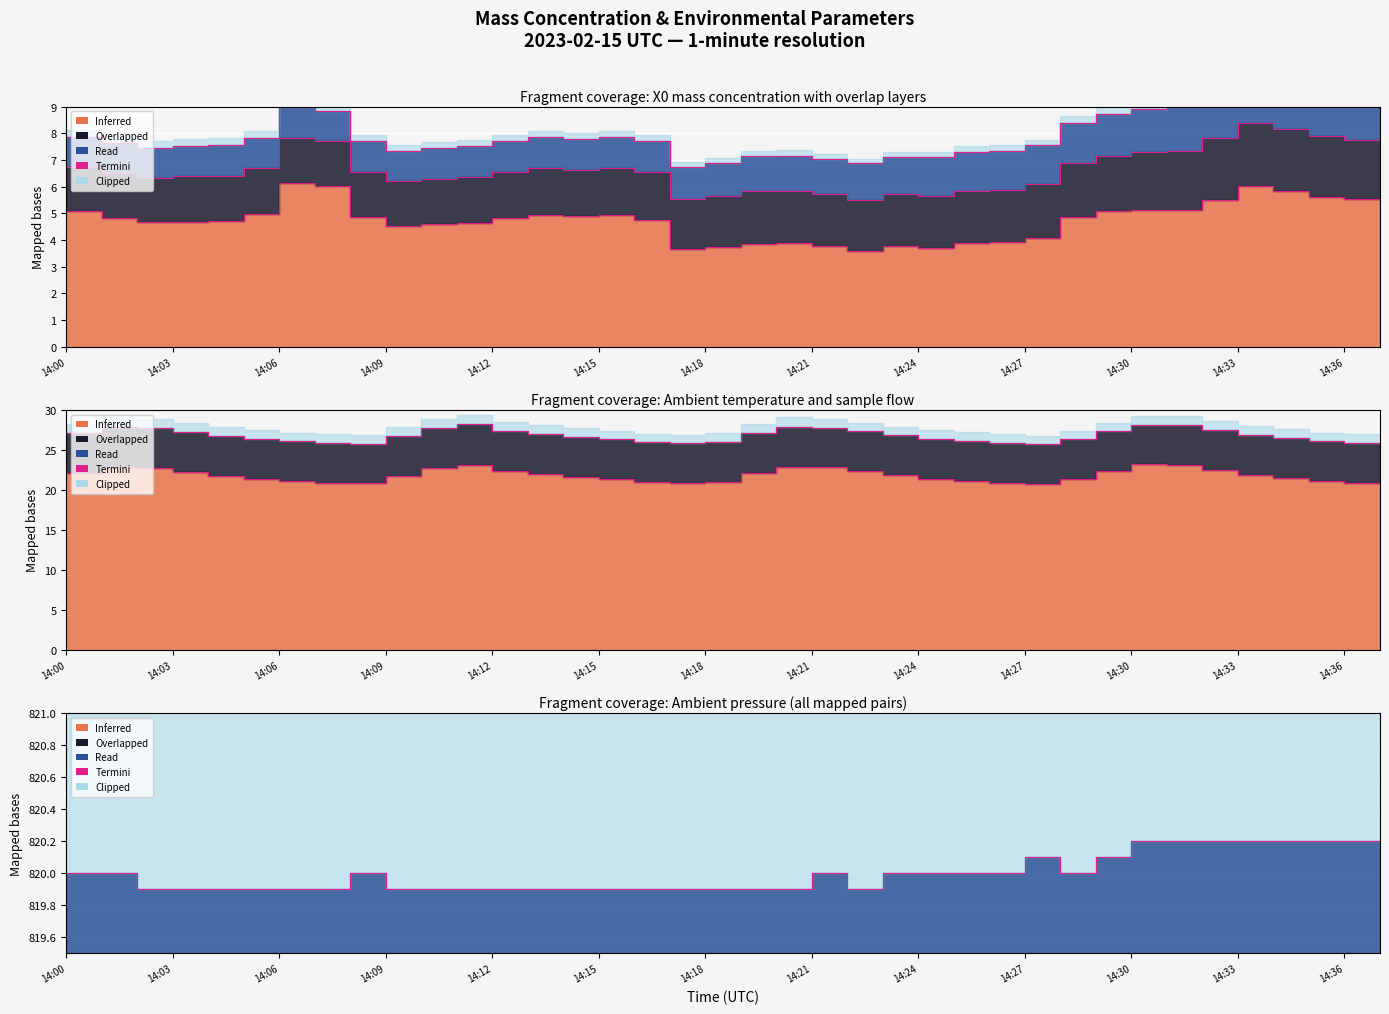

Read the value at 14:36.

820.2